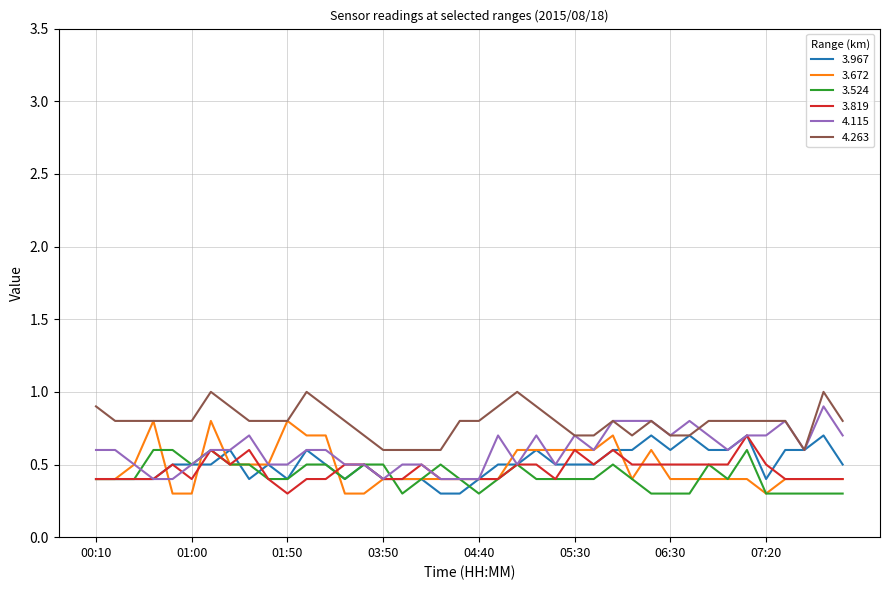

What is the maximum value shown in the chart?

1.0